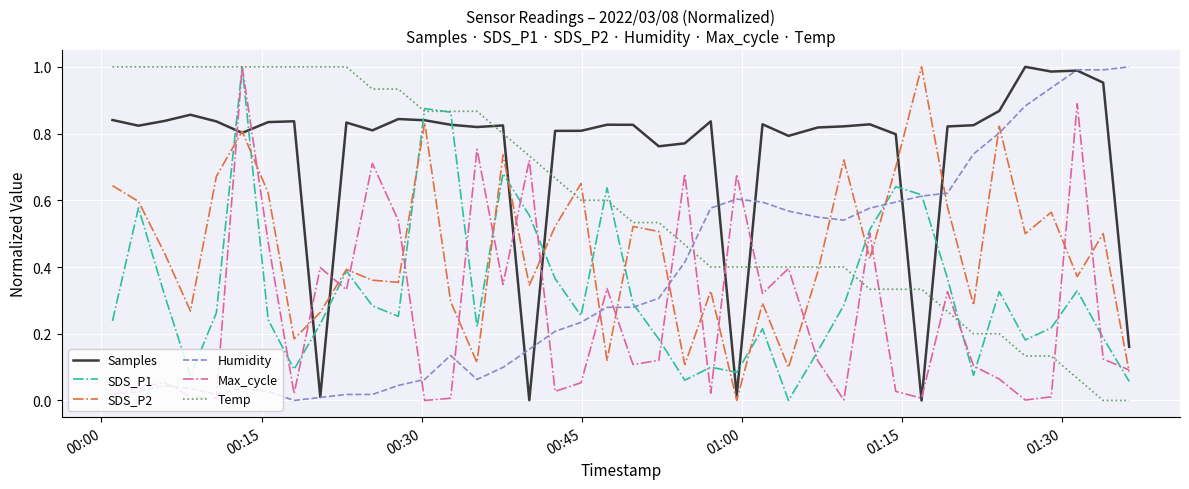

True or false: Temp and Samples intersect in this chart.

True